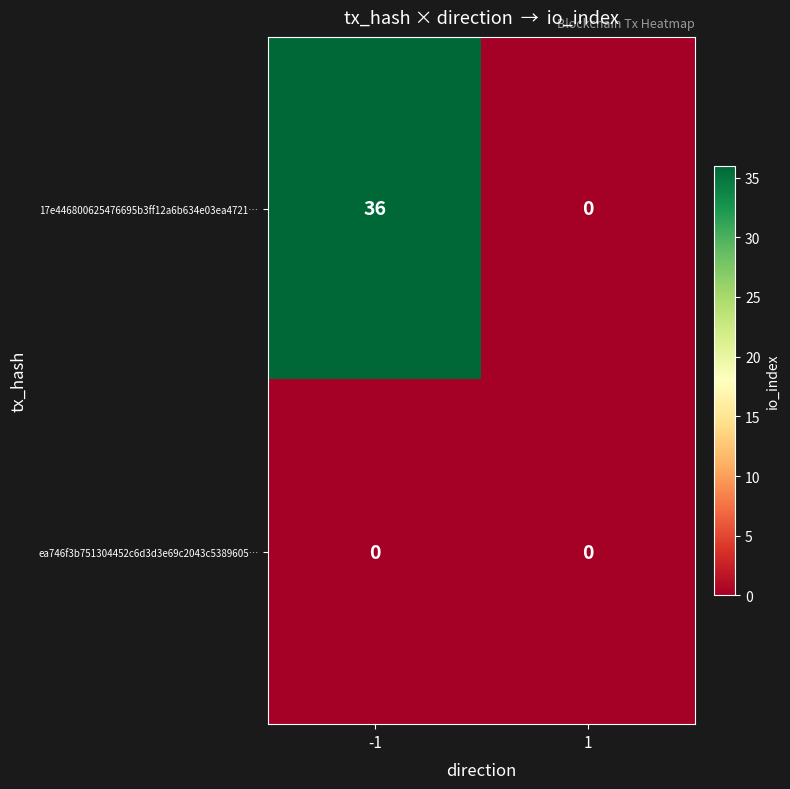

Reading left to right, list all the values displayed in this chart.

17e446800625476695b3ff12a6b634e03ea4721…: -1=36	1=0
ea746f3b751304452c6d3d3e69c2043c5389605…: -1=0	1=0